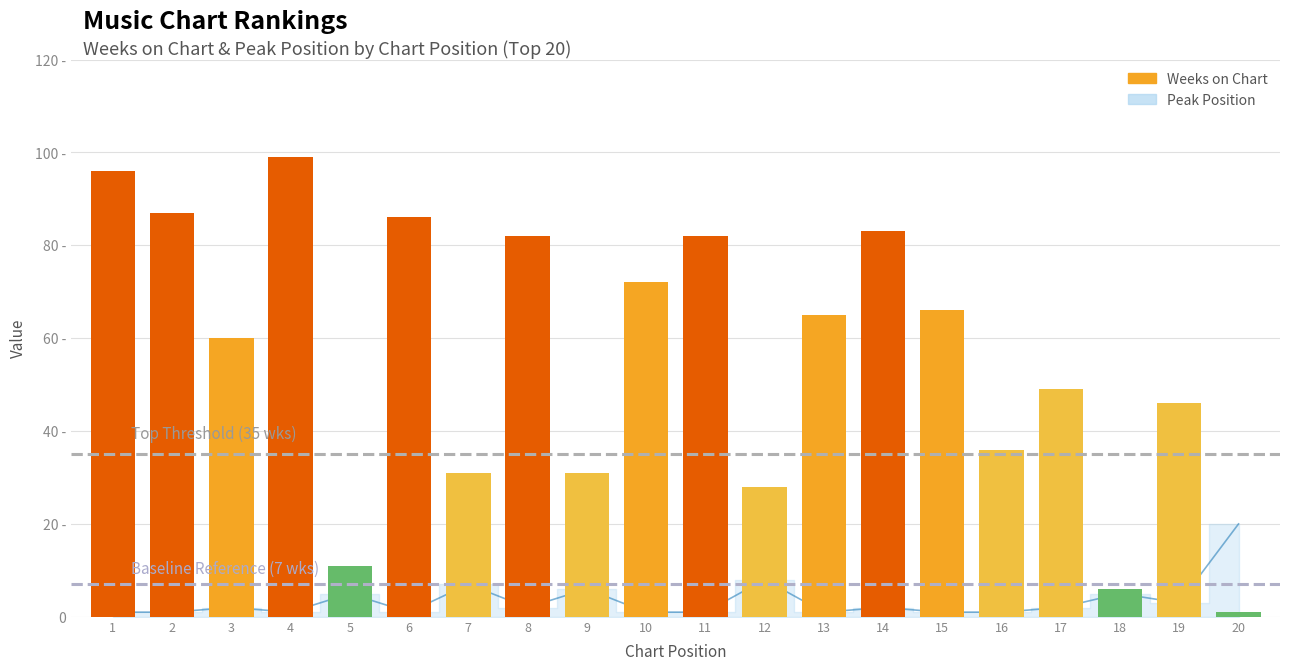

Between 14 and 17, which is larger?

14